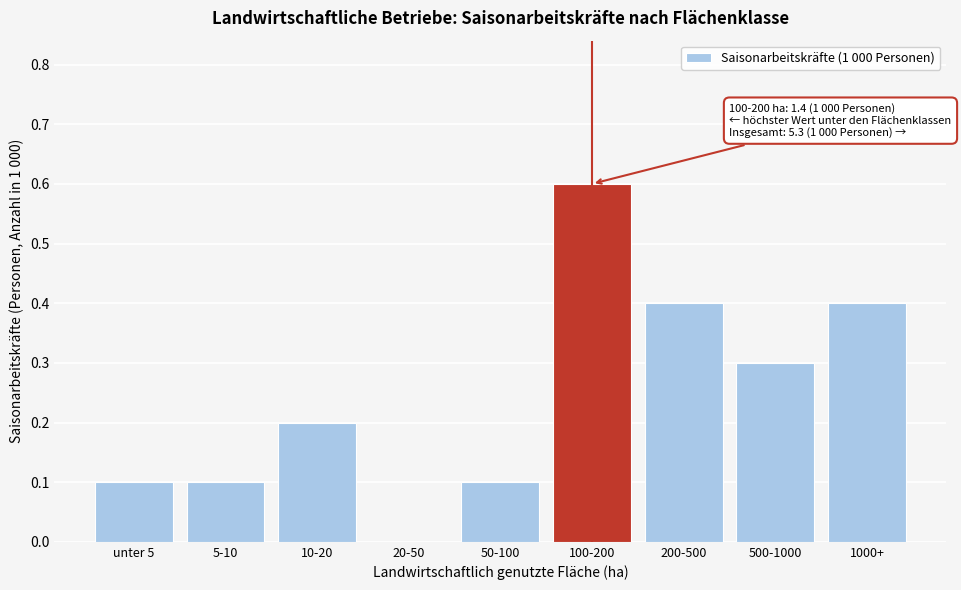

Reading right to left, extract all data points from this chart.

1000+=0.4	500-1000=0.3	200-500=0.4	100-200=0.6	50-100=0.1	20-50=0.0	10-20=0.2	5-10=0.1	unter 5=0.1